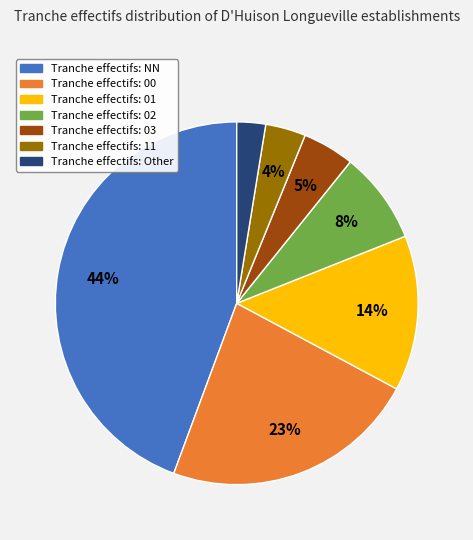

Does any single category account for the majority?

No